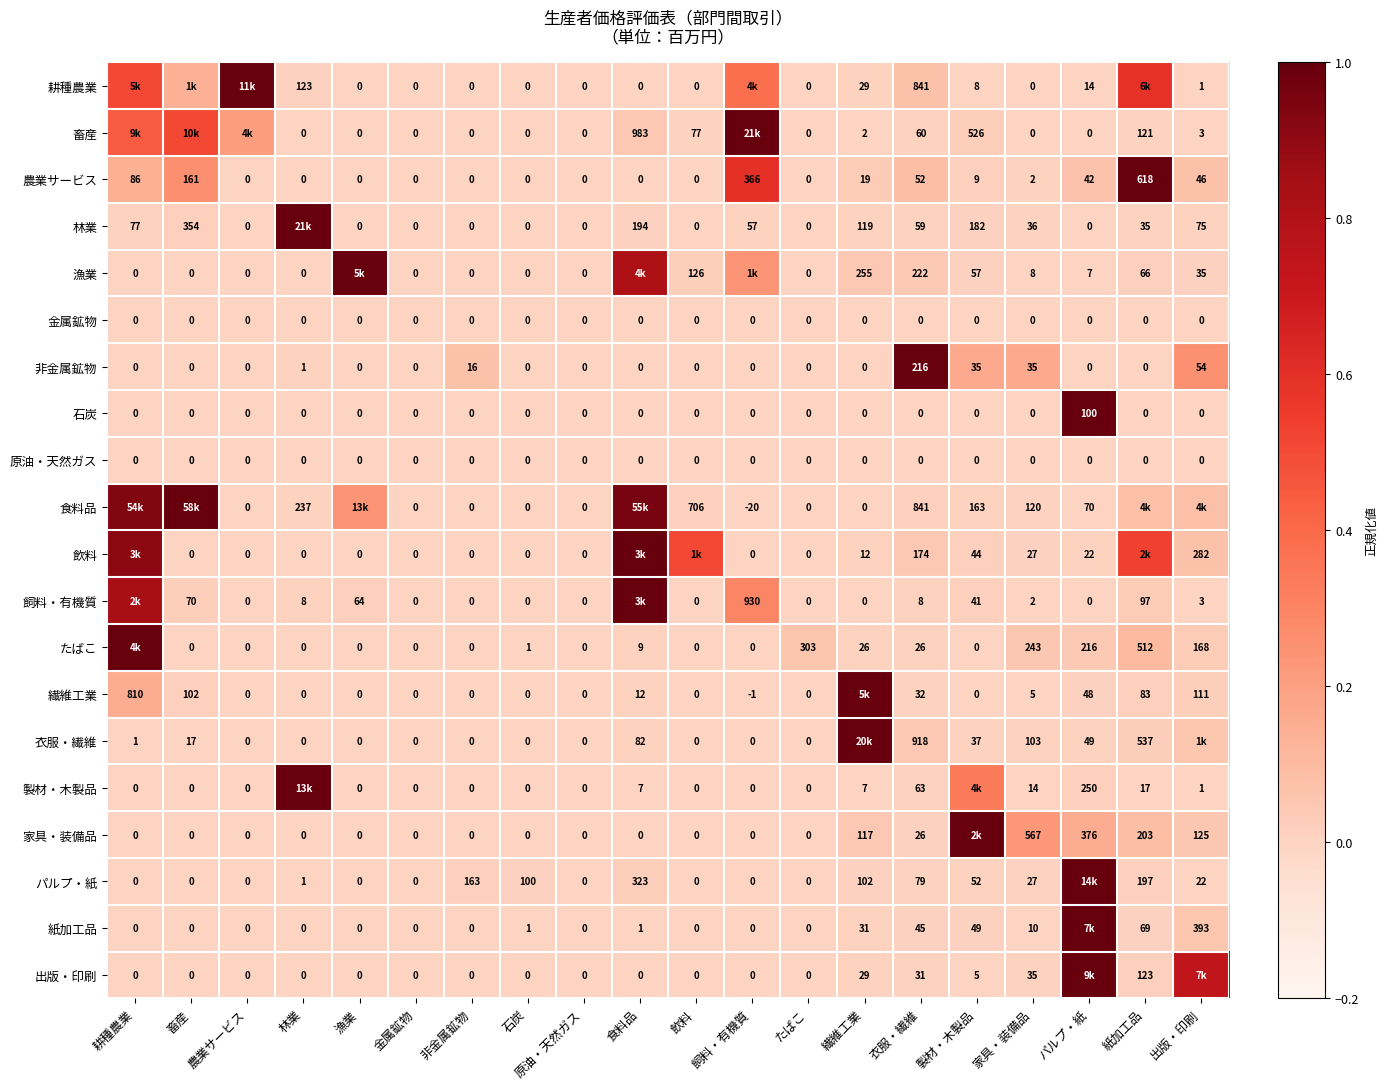

Which has a higher value, 家具・装備品 or 衣服・繊維?

衣服・繊維